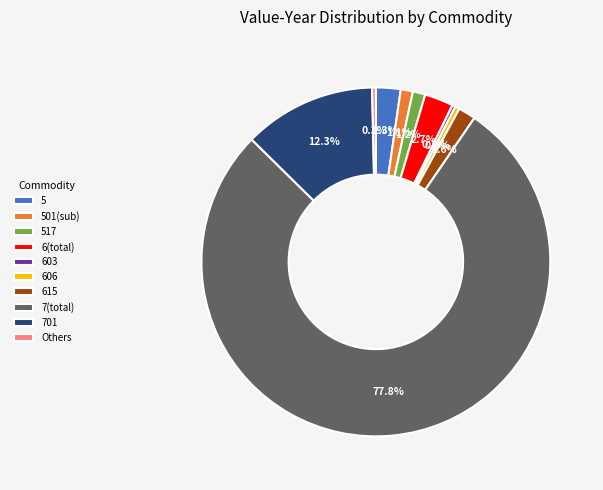

What is the largest slice in the pie chart?

7(total)